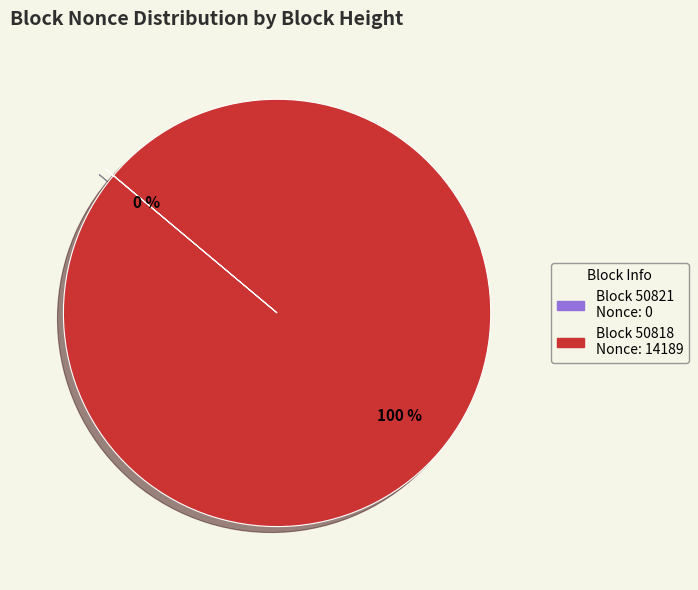

Is there a majority slice in this chart?

Yes